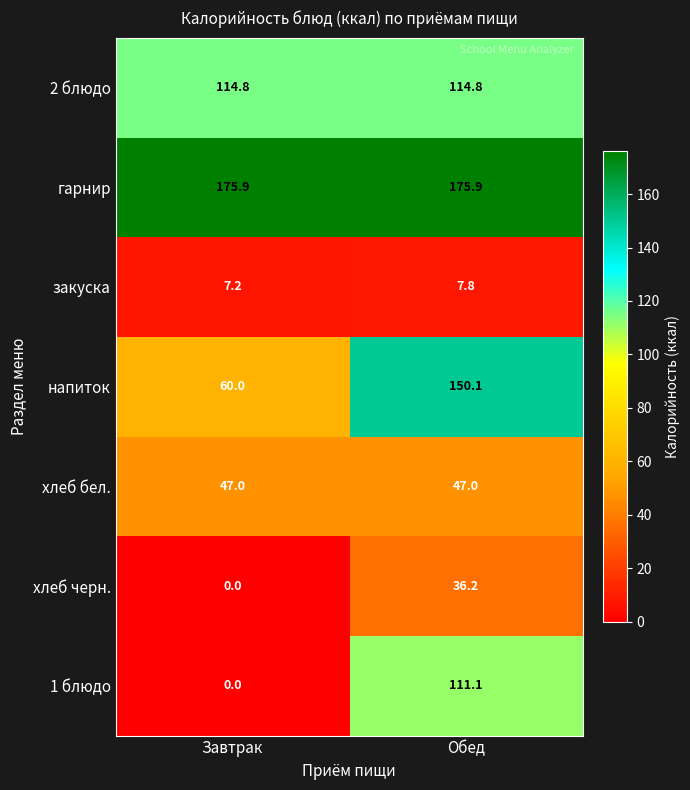

What value does the 1 блюдо series have at Обед?

111.1